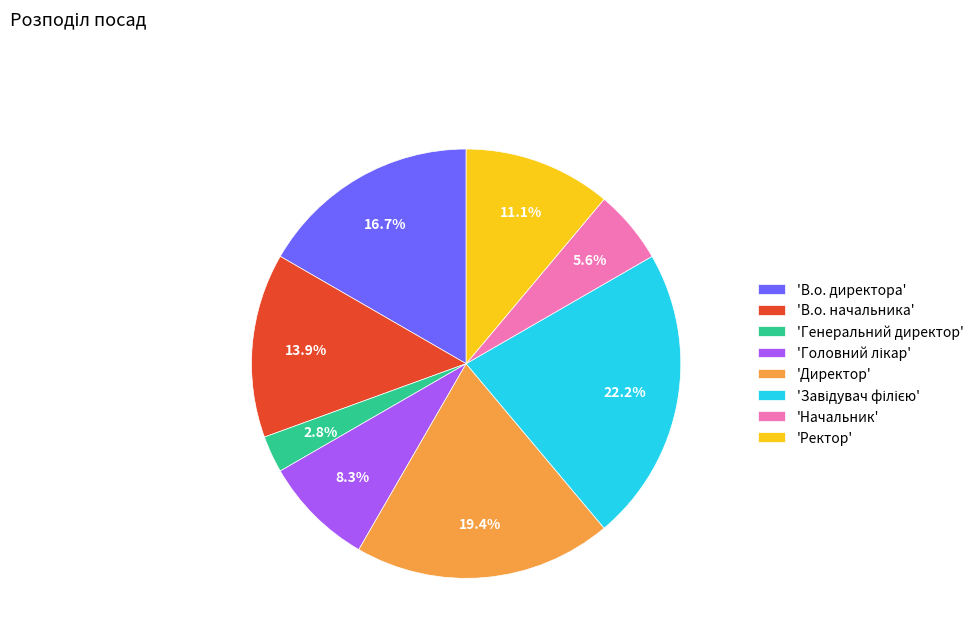

What portion of the pie excludes 'Генеральний директор'?

97.2%